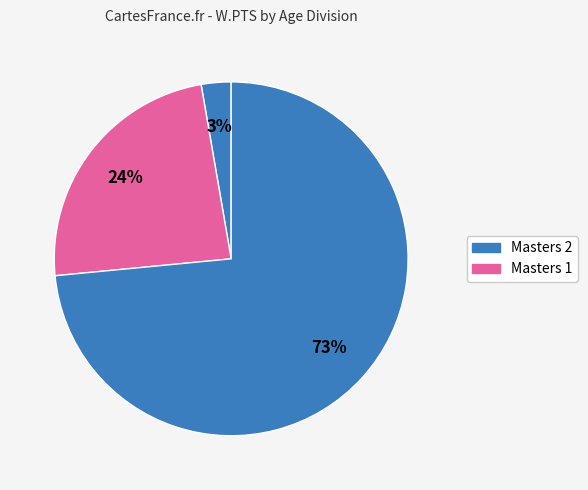

How many slices are in this pie chart?

3